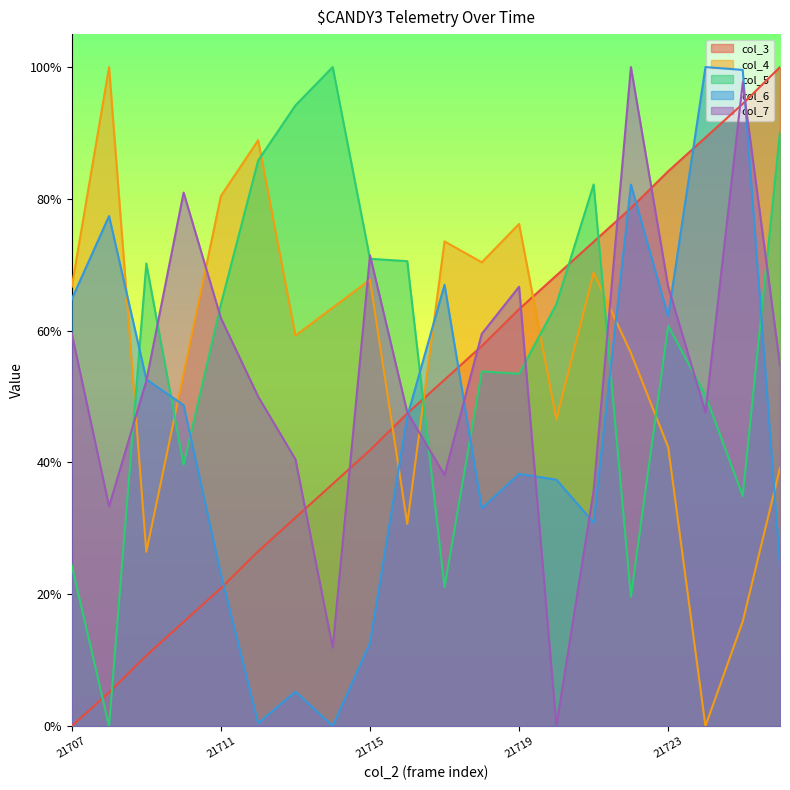

What is the value of the col_3 point at the 6th from the left?

0.3